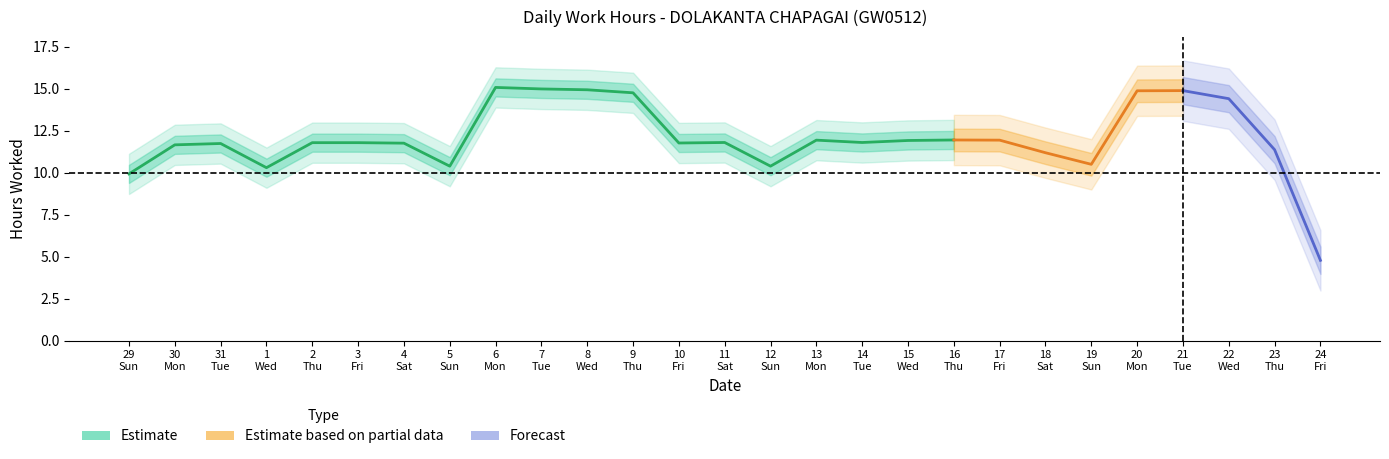

How many interior local valleys (lower than both neighbors) does the data have?

6